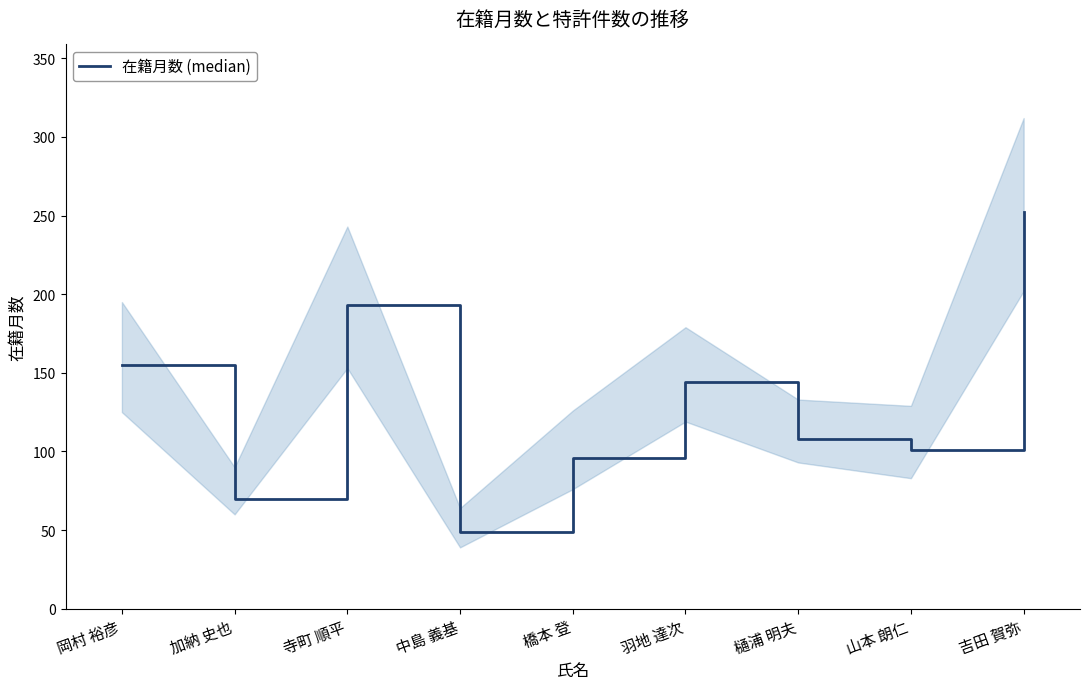

How many interior local peaks (higher than both neighbors) does the data have?

2